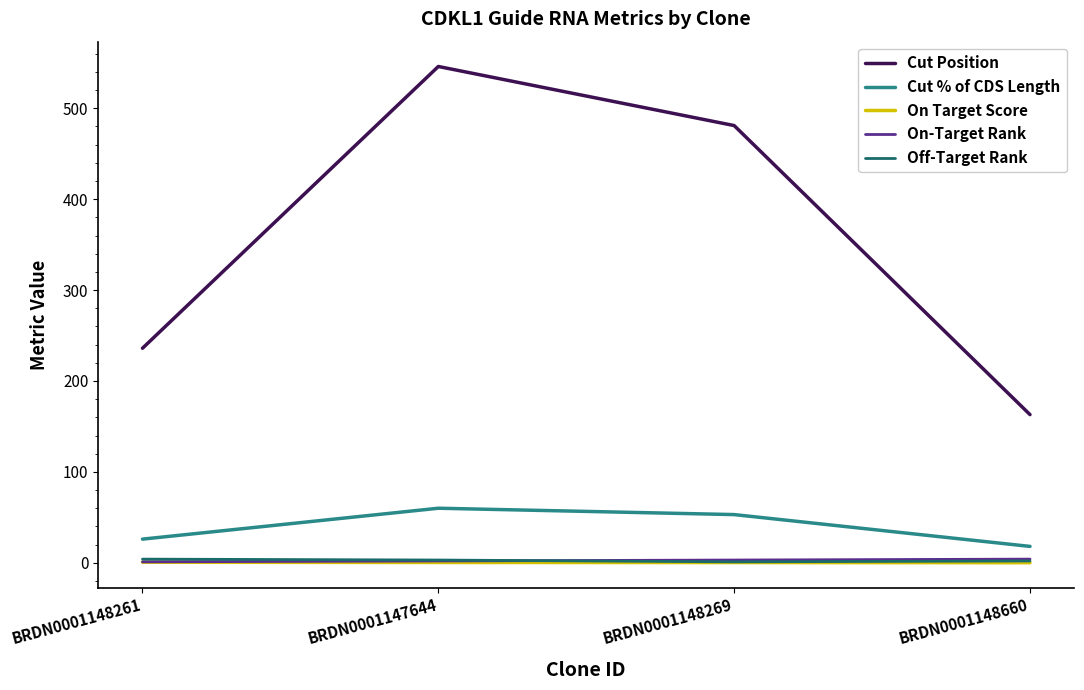

What position from the right is BRDN0001148660?

1